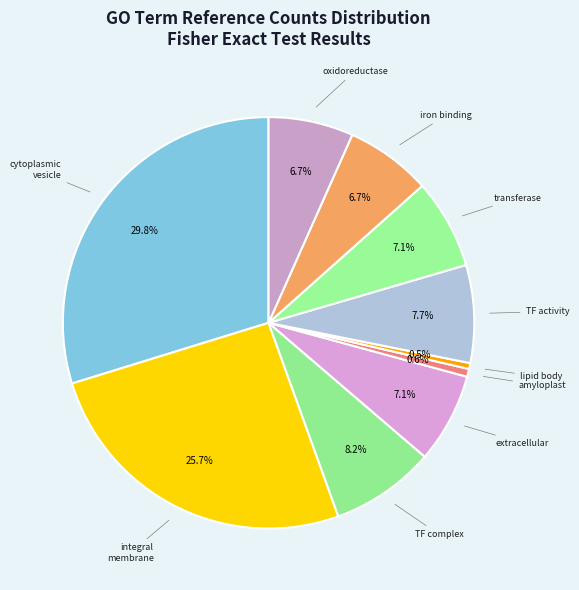

How many slices are in this pie chart?

10